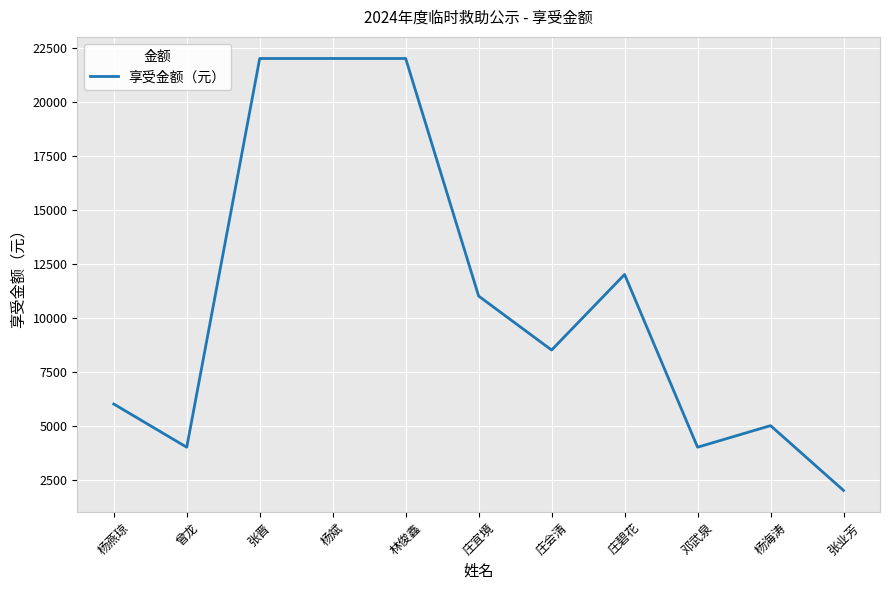

What is the smallest value displayed?

2000